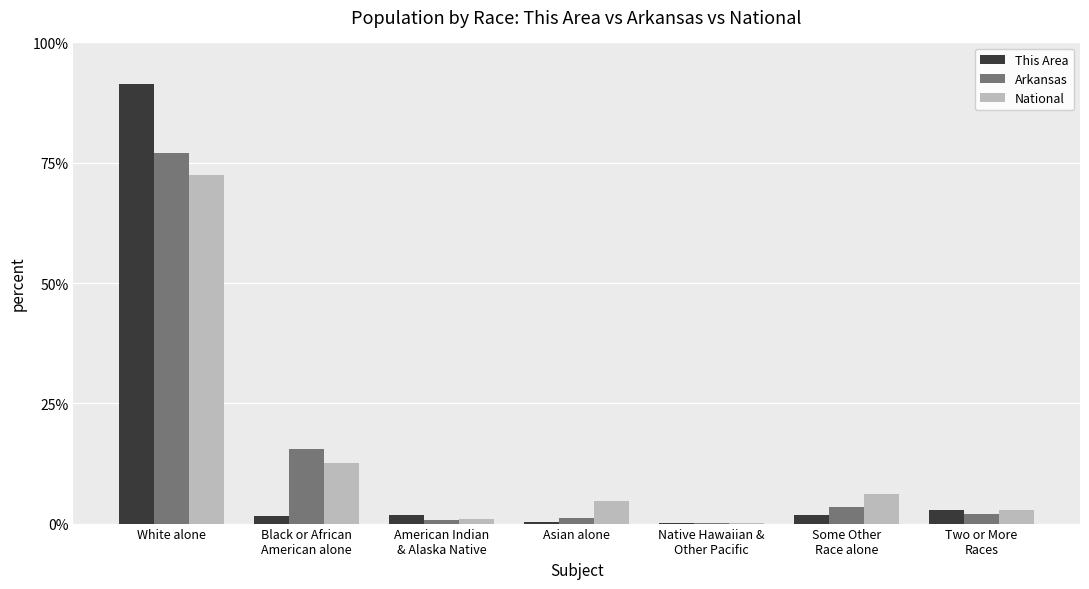

What are all the series names shown in the legend?

This Area, Arkansas, National